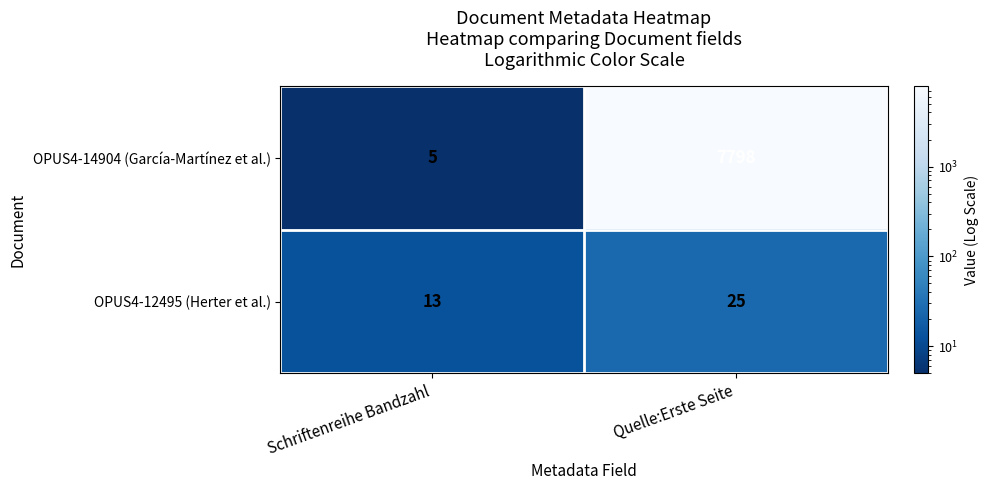

What is the difference between the OPUS4-14904 (García-Martínez et al.) values at Schriftenreihe Bandzahl and Quelle:Erste Seite?

7793